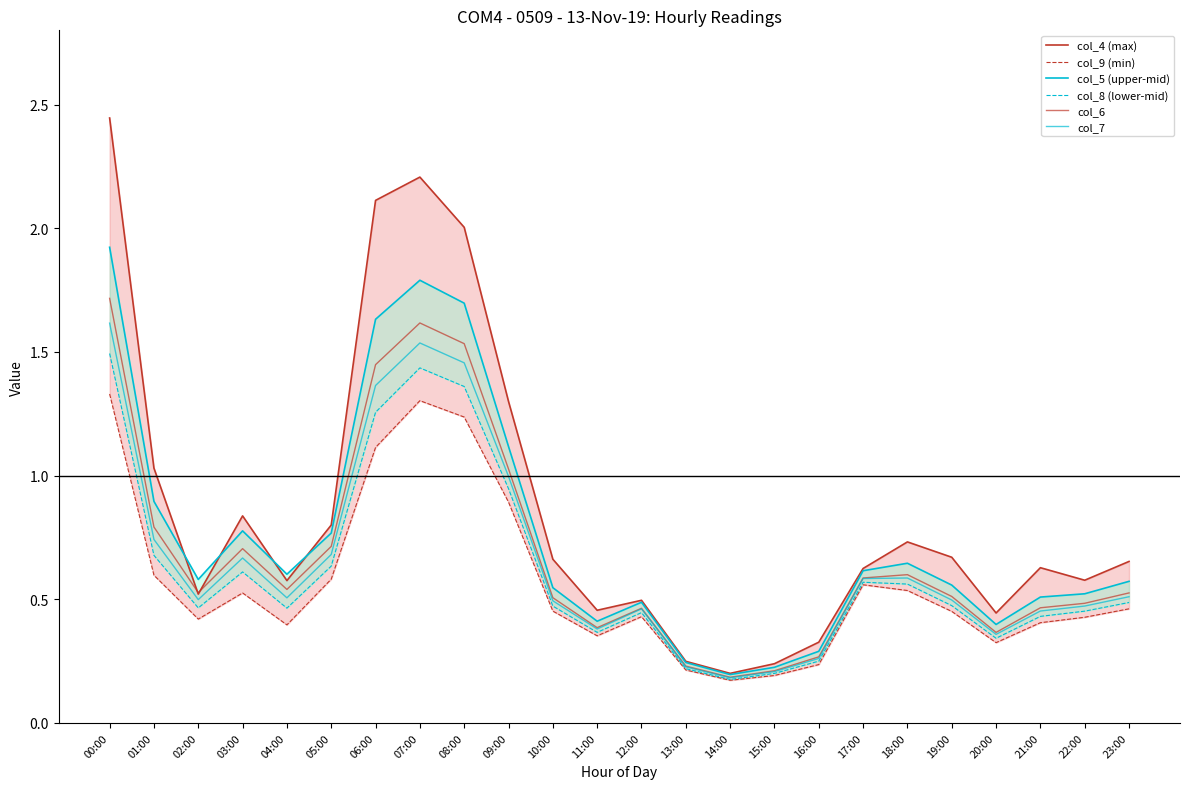

Which label corresponds to the smallest value in the chart?

14:00